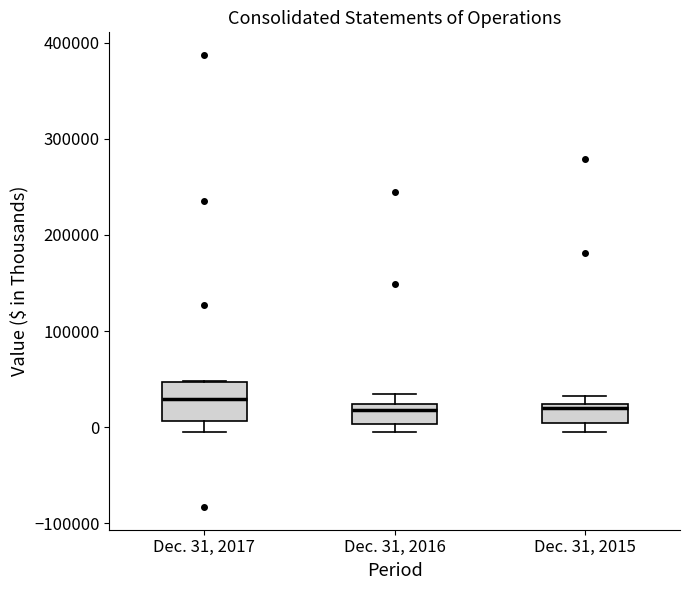

Reading left to right, read every box against the y-axis: the position of its median line, the range the box covers, and the ends of its whiskers. The values are not printed on the chart, so give them approximately, as read against the axis.

Dec. 31, 2017: median 30000, box 10000 to 50000, whiskers -10000 to 50000
Dec. 31, 2016: median 20000 (just below the box's upper edge), box 0 to 20000, whiskers -10000 to 30000
Dec. 31, 2015: median 20000 (just below the box's upper edge), box 0 to 20000, whiskers 0 (just below the box's lower edge) to 30000